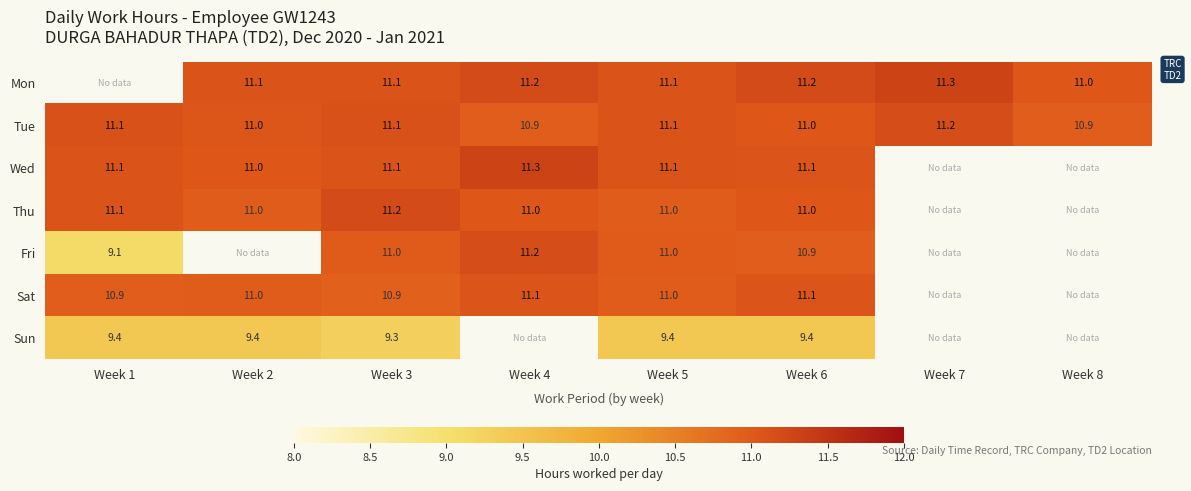

Is the value of Fri at Week 1 greater than the value of Mon at Week 2?

No